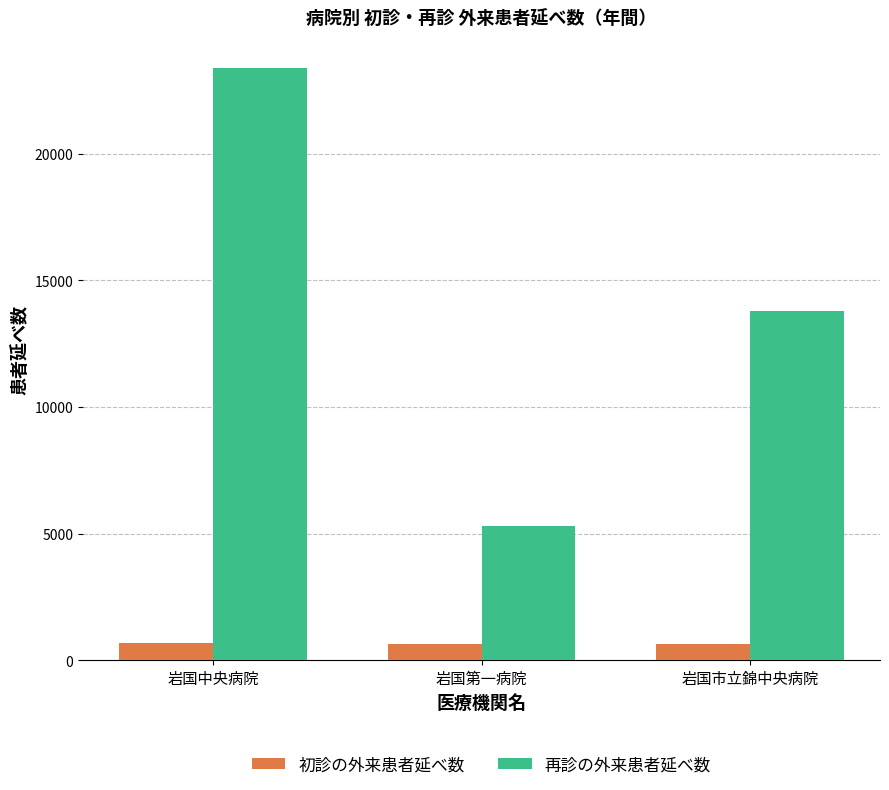

Rank the series by their average value, from lowest to highest.

初診の外来患者延べ数, 再診の外来患者延べ数